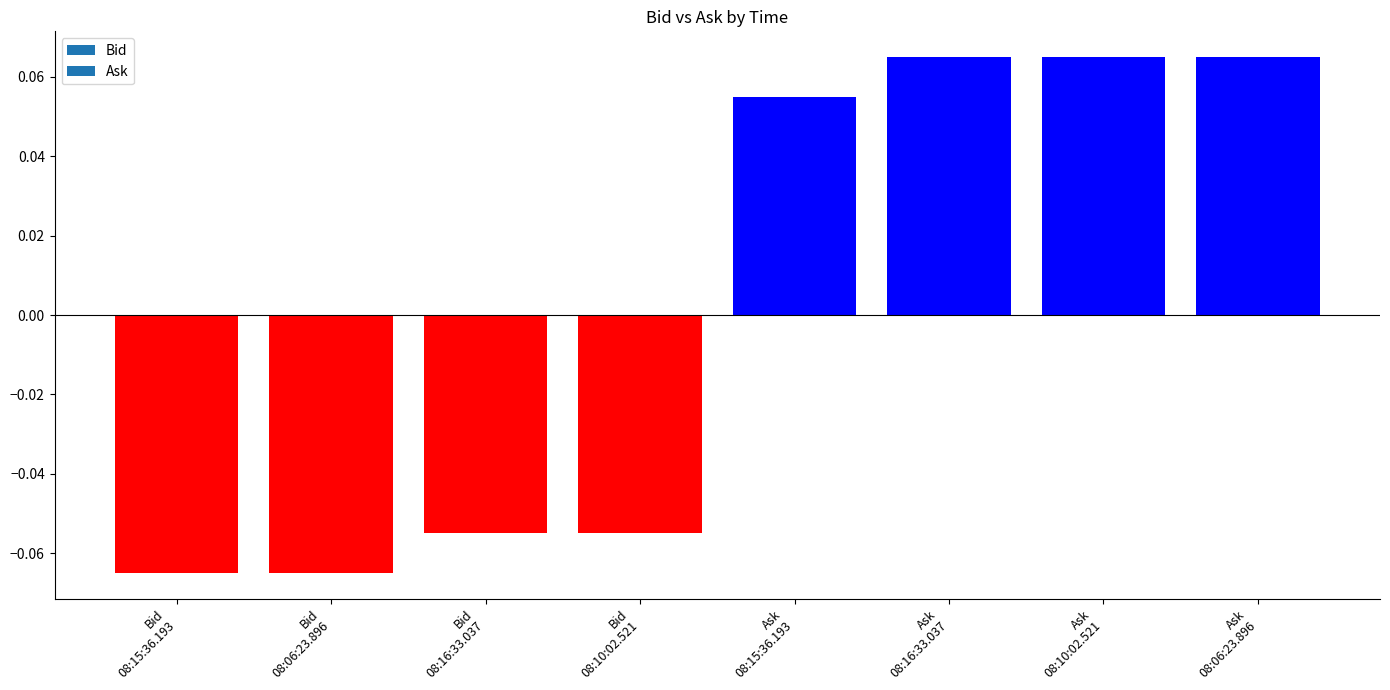

How many values are between 0 and 1?

4